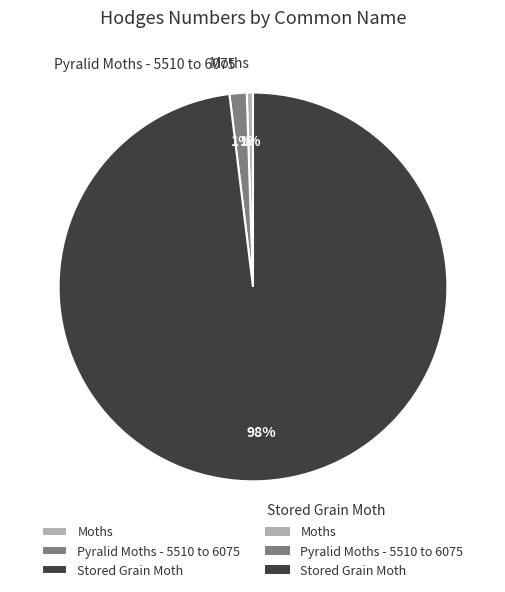

The Pyralid Moths - 5510 to 6075 slice represents 1% of the pie. True or false?

True